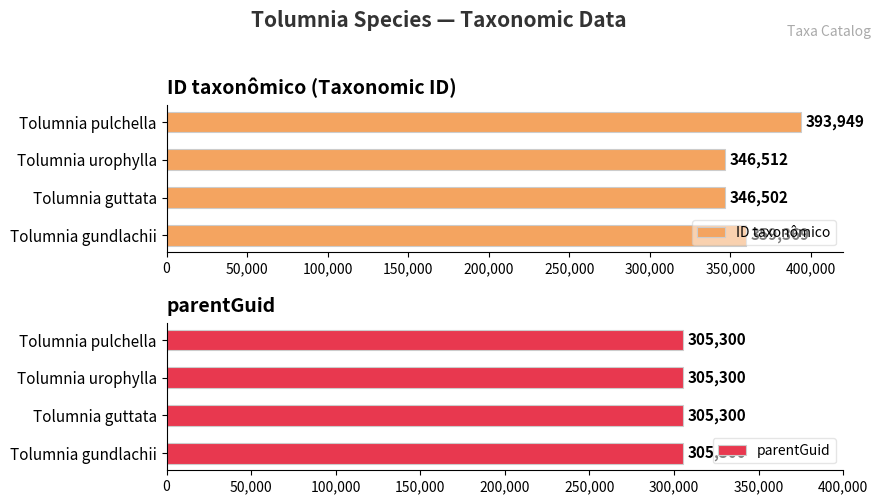

The value of ID taxonômico at Tolumnia guttata is 188610.6. True or false?

False